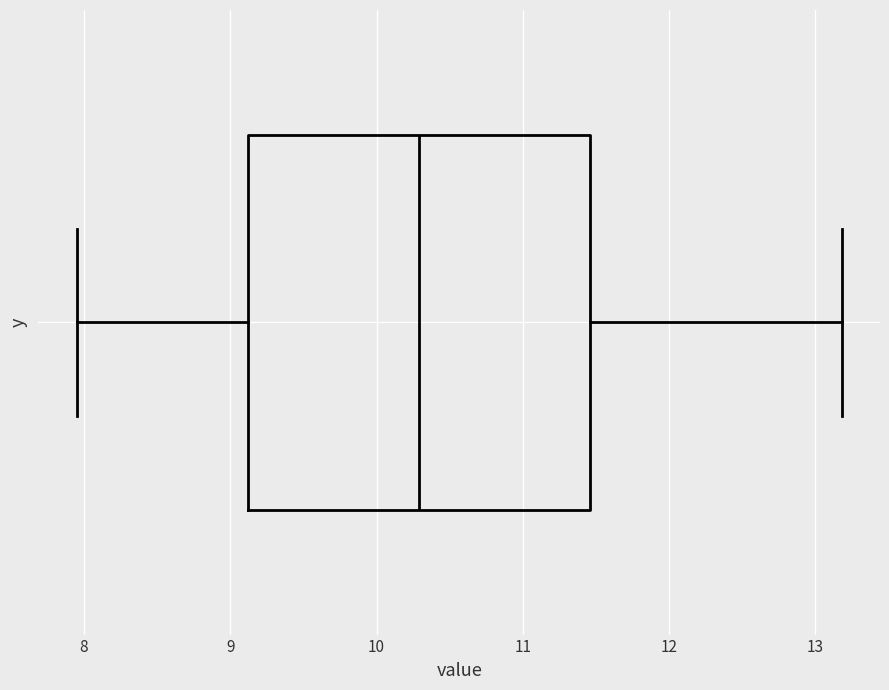

Where does the right whisker of the box end on the x-axis? The values are not printed on the chart, so give them approximately, as read against the axis.

13.2